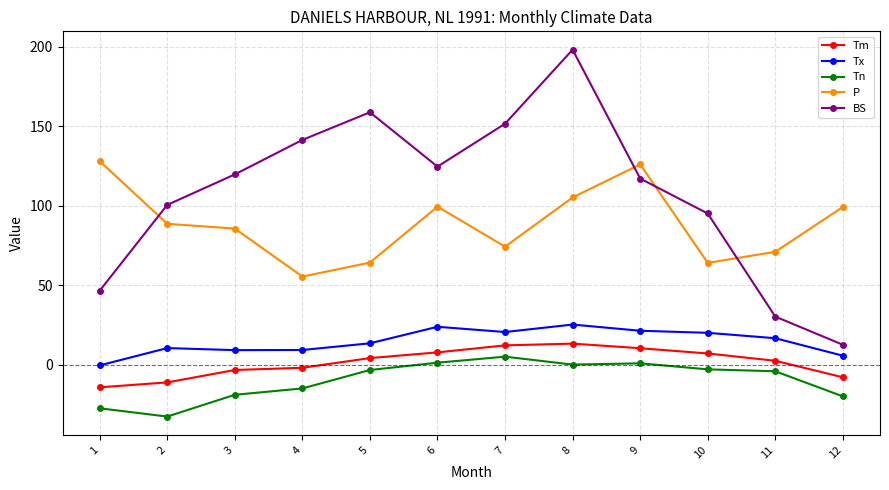

True or false: BS has a value of 124.6 at 6.

True